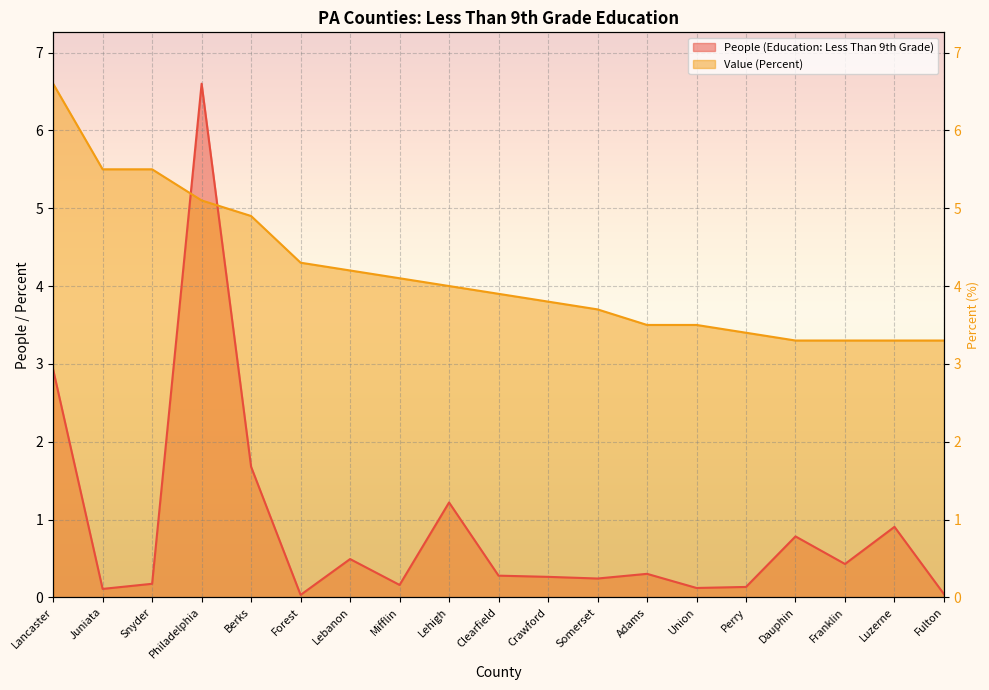

Reading right to left, list all the values displayed in this chart.

People (Education: Less Than 9th Grade): Fulton=0.0	Luzerne=0.9	Franklin=0.4	Dauphin=0.8	Perry=0.1	Union=0.1	Adams=0.3	Somerset=0.2	Crawford=0.3	Clearfield=0.3	Lehigh=1.2	Mifflin=0.2	Lebanon=0.5	Forest=0.0	Berks=1.7	Philadelphia=6.6	Snyder=0.2	Juniata=0.1	Lancaster=2.9
Value (Percent): Fulton=3.3	Luzerne=3.3	Franklin=3.3	Dauphin=3.3	Perry=3.4	Union=3.5	Adams=3.5	Somerset=3.7	Crawford=3.8	Clearfield=3.9	Lehigh=4.0	Mifflin=4.1	Lebanon=4.2	Forest=4.3	Berks=4.9	Philadelphia=5.1	Snyder=5.5	Juniata=5.5	Lancaster=6.6